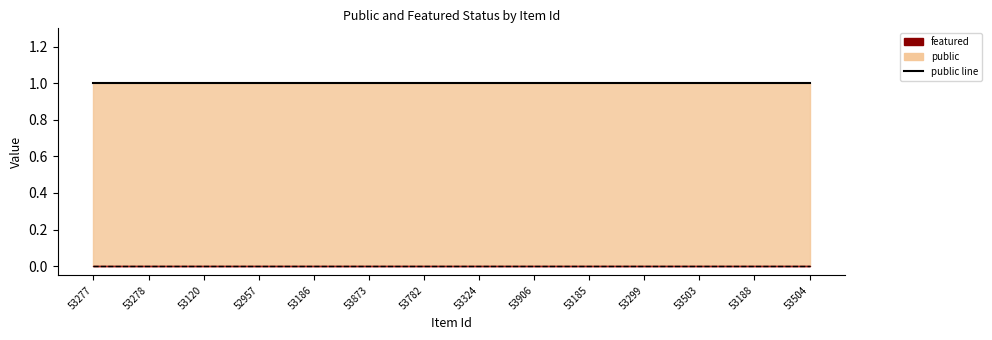

Which has a higher value, 53277 or 53299?

53277